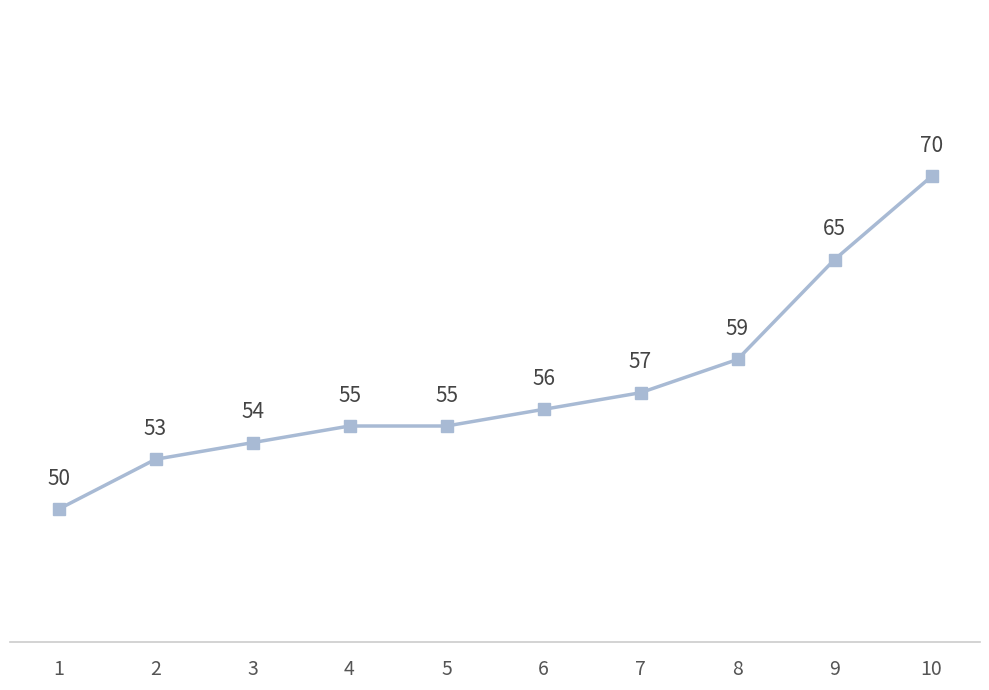

Reading left to right, extract all data points from this chart.

50	53	54	55	55	56	57	59	65	70